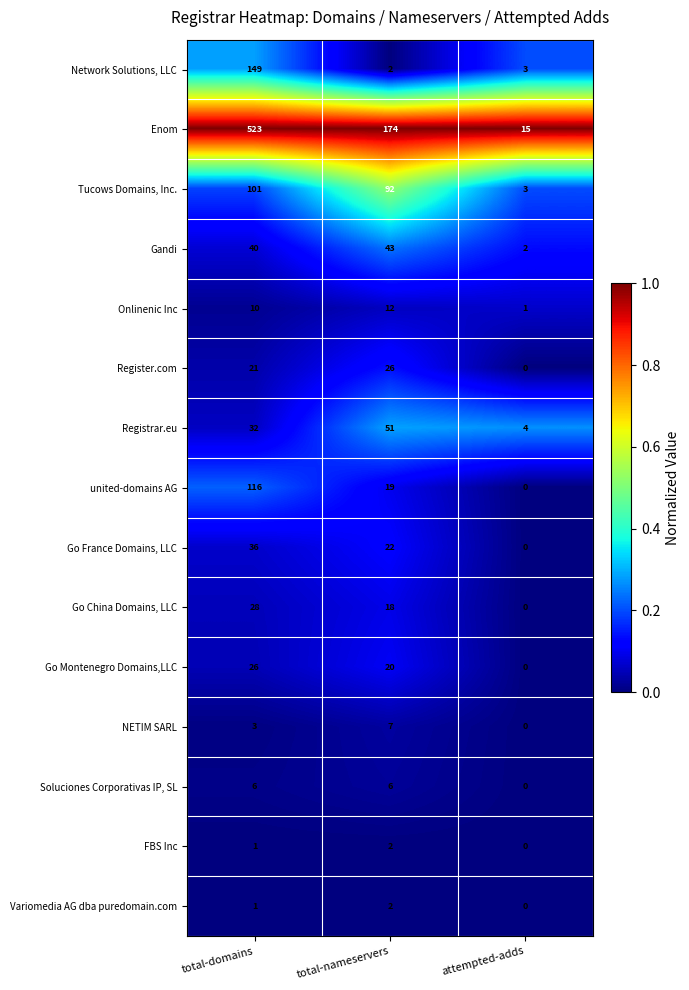

Between total-nameservers and attempted-adds, which series saw the biggest shift?

Enom